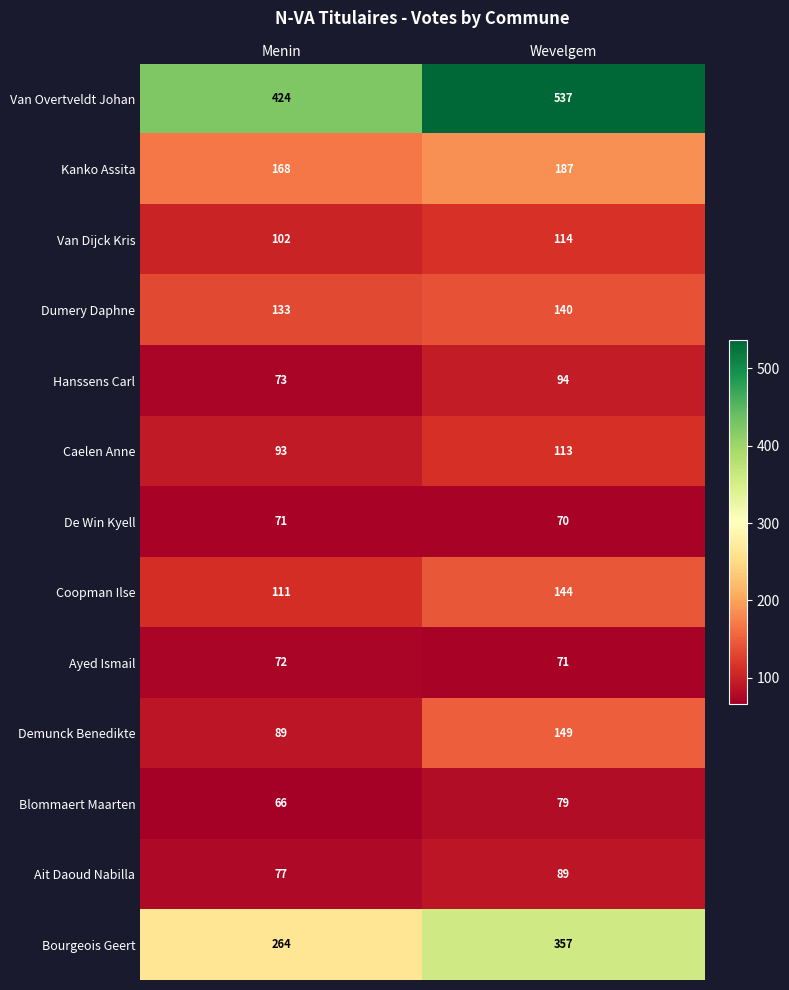

At which category is the sum across all series the highest?

Wevelgem